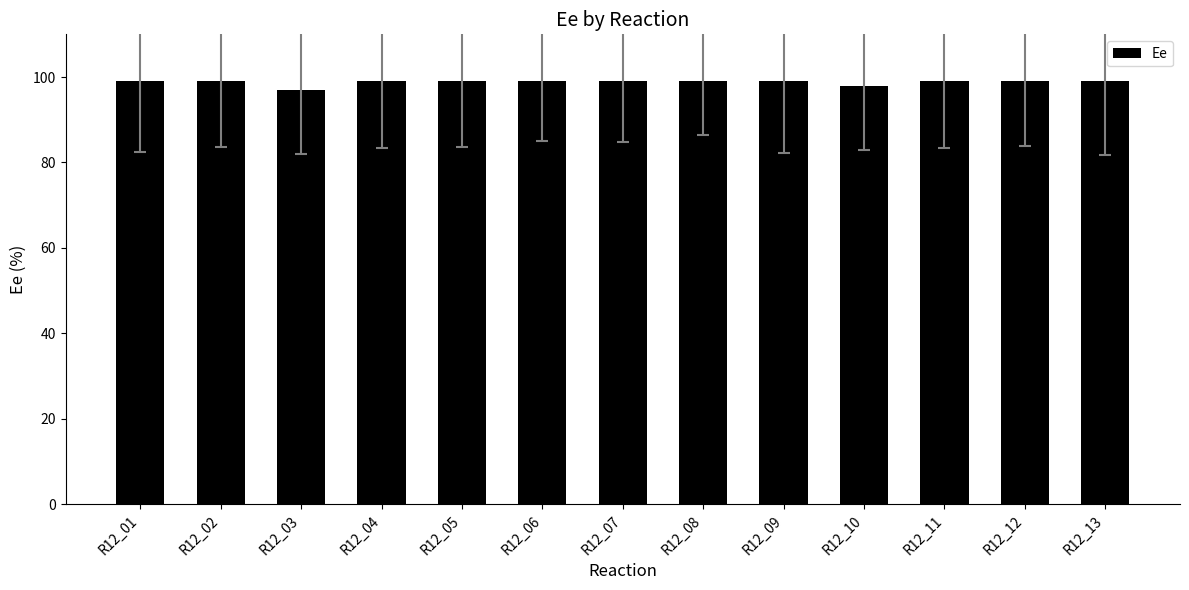

What is the difference between the maximum and minimum values?

2